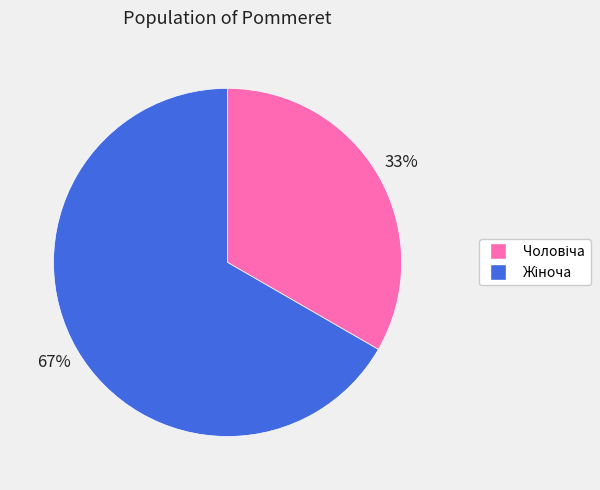

Is there any slice that represents more than half of the pie?

Yes